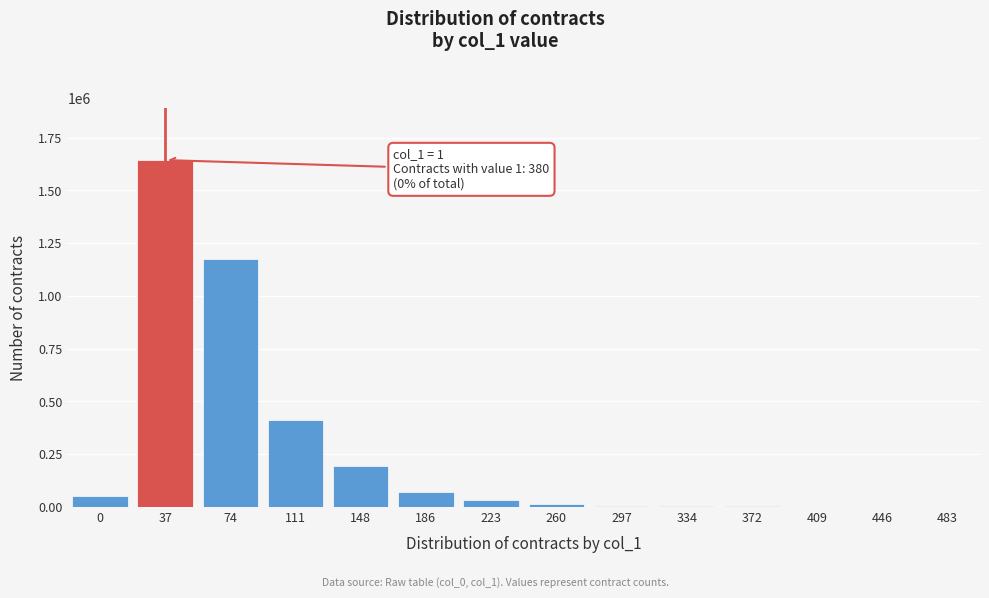

What is the greatest value displayed?

1644133